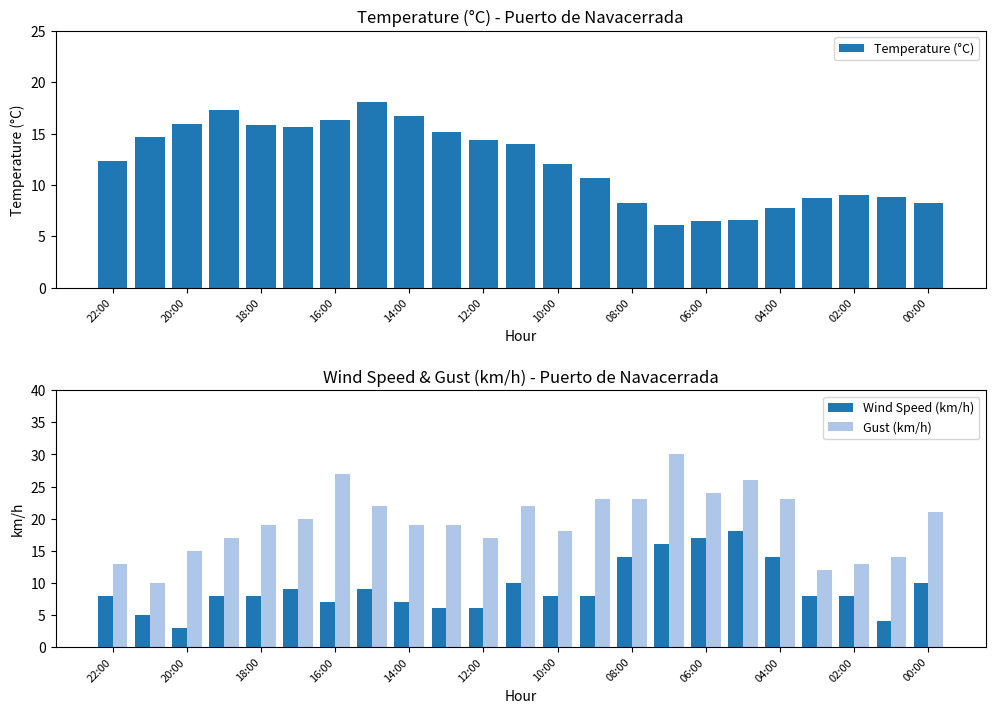

What is the difference between the maximum and minimum values in the Gust (km/h) series?

20